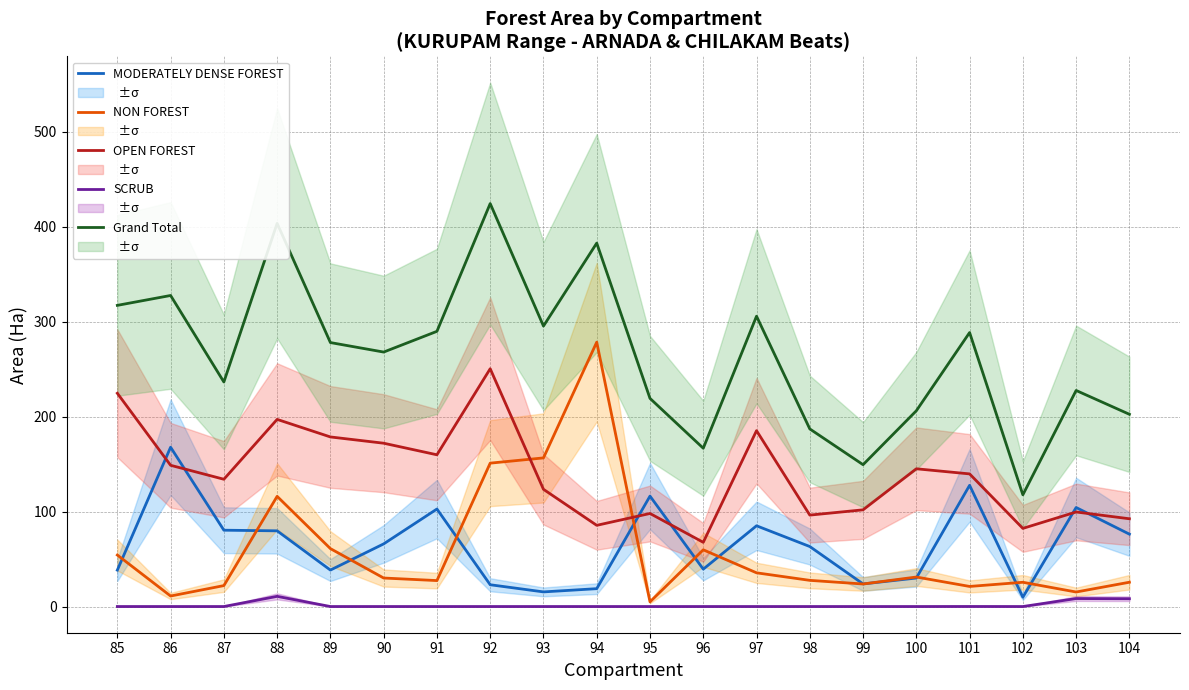

How many series are shown in this chart?

5